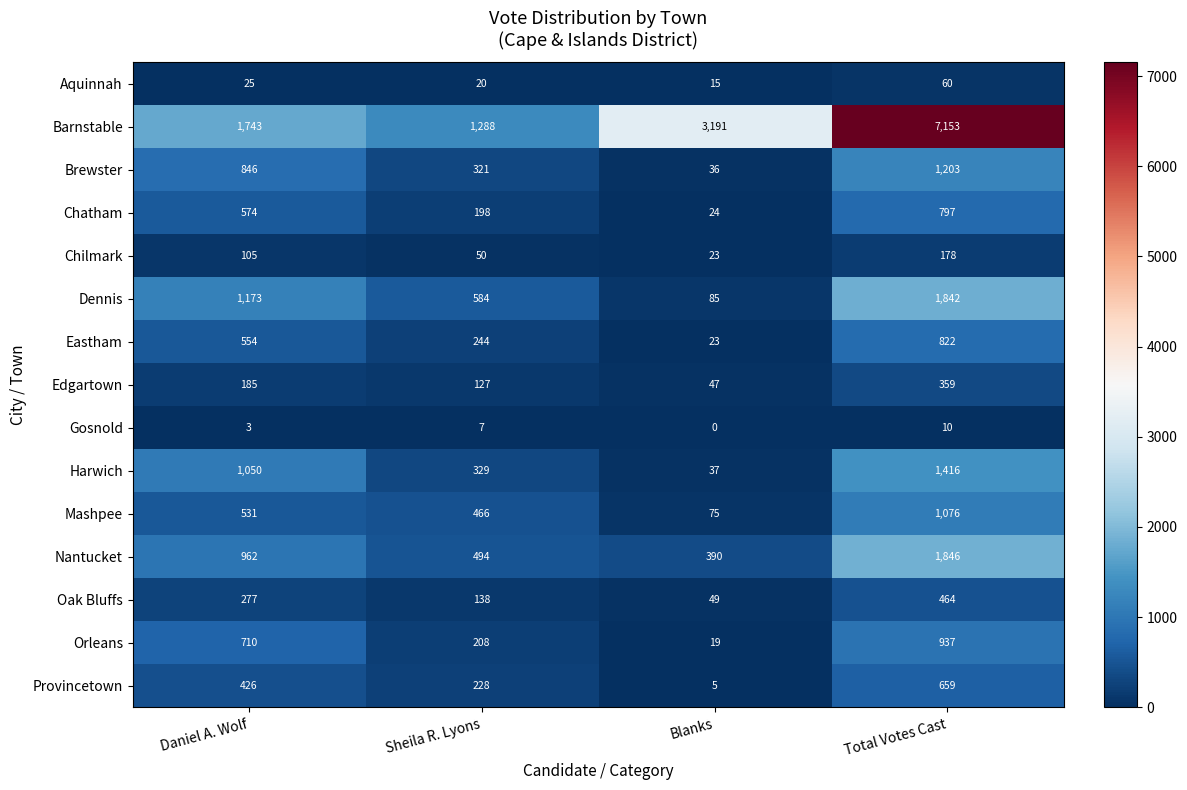

Which category has the highest value in the Chatham series?

Total Votes Cast